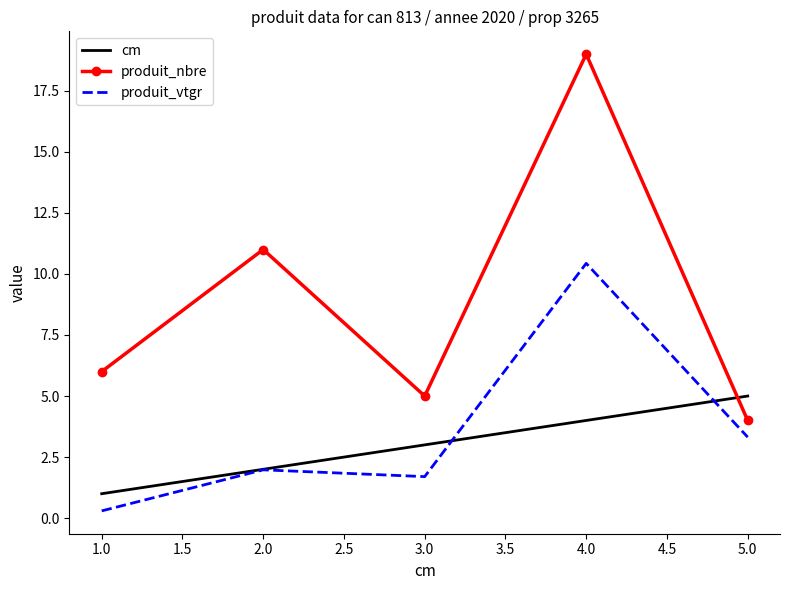

Count the number of categories in the chart.

5